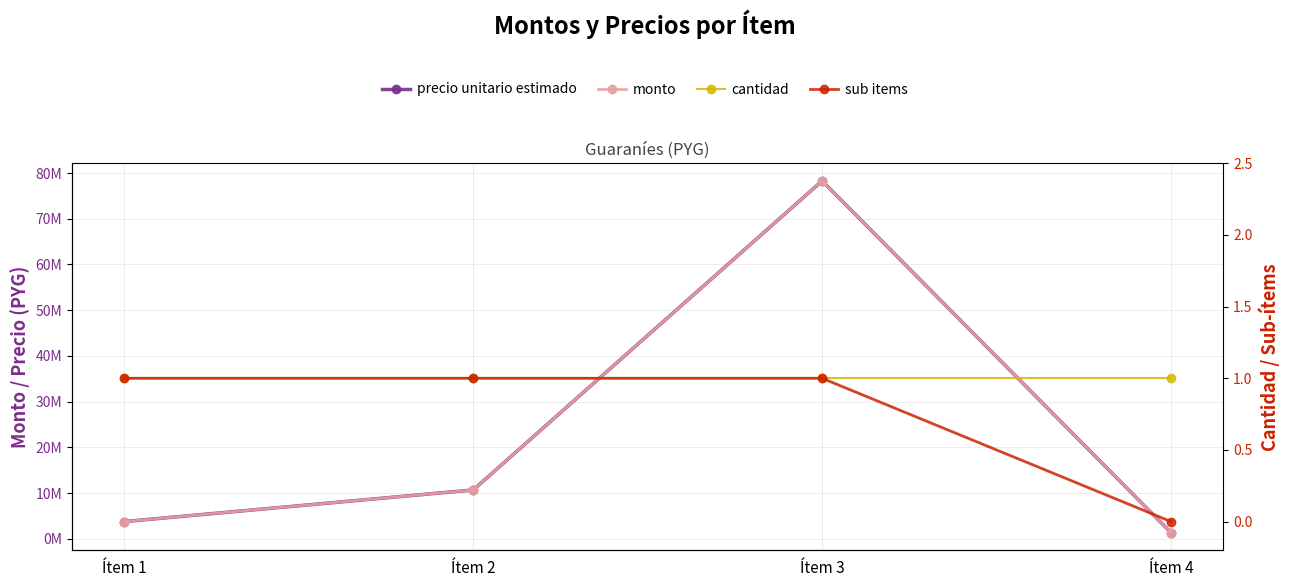

What is the difference between the maximum and minimum values in the precio unitario estimado series?

76929702